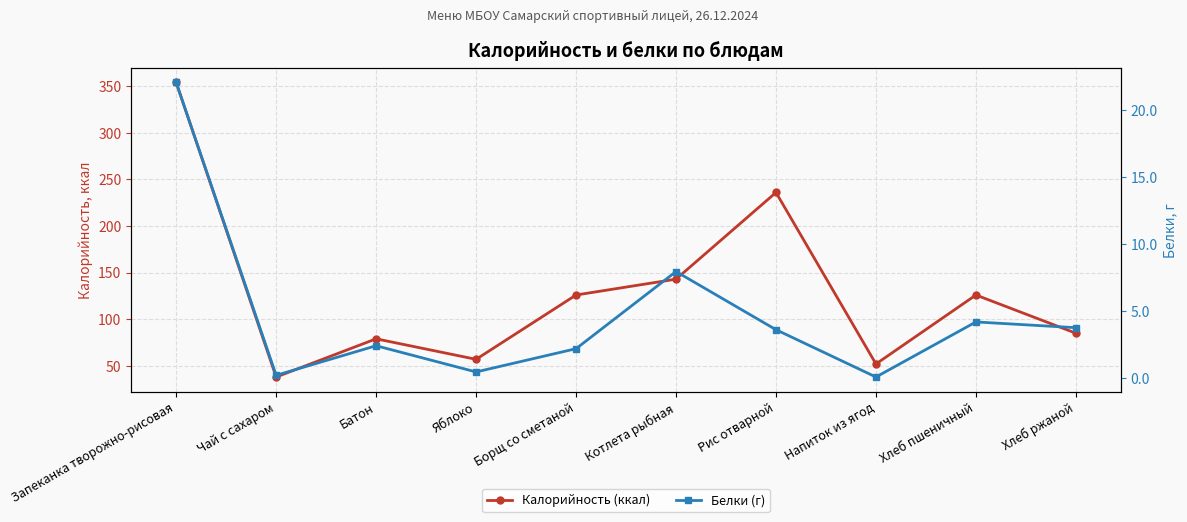

List the labels in order of Белки (г) value, largest first.

Запеканка творожно-рисовая, Котлета рыбная, Хлеб пшеничный, Хлеб ржаной, Рис отварной, Батон, Борщ со сметаной, Яблоко, Чай с сахаром, Напиток из ягод